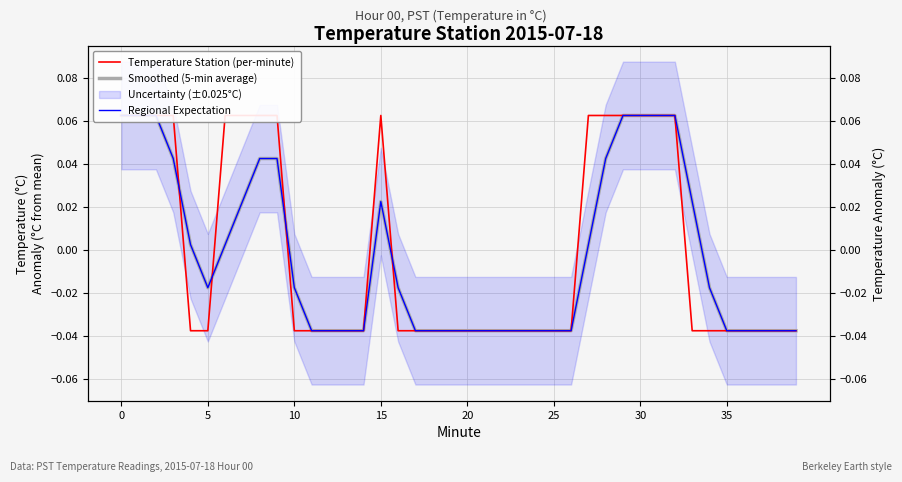

What is the total value across all series at 18?

-0.1